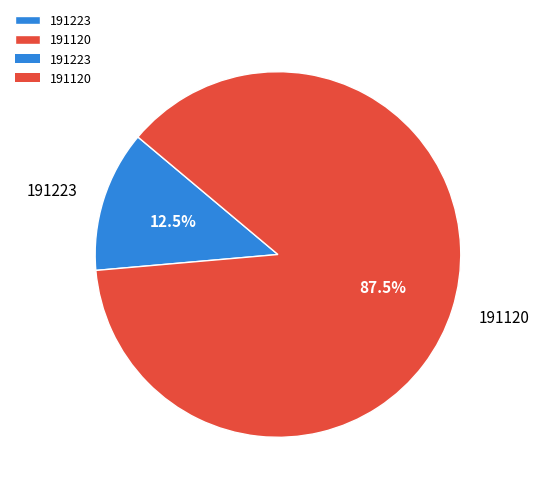

Approximately how many times larger is the value at 191223 compared to 191120?

0.1